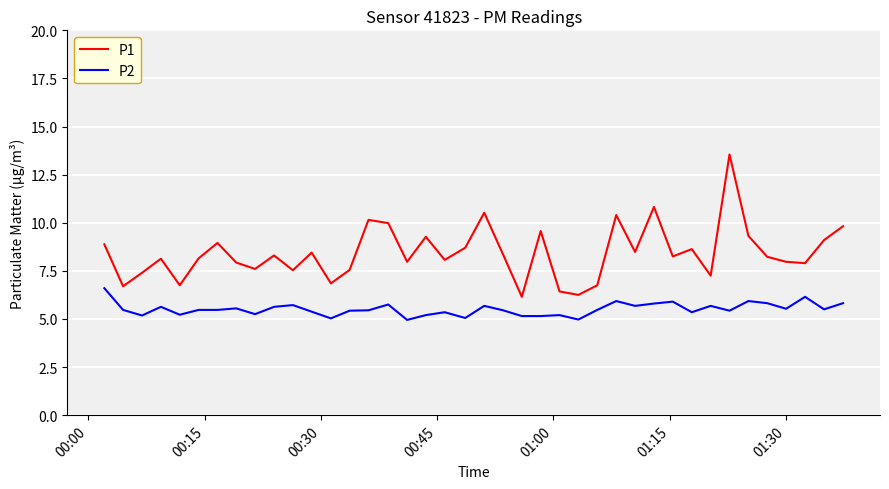

True or false: P2 and P1 intersect in this chart.

False